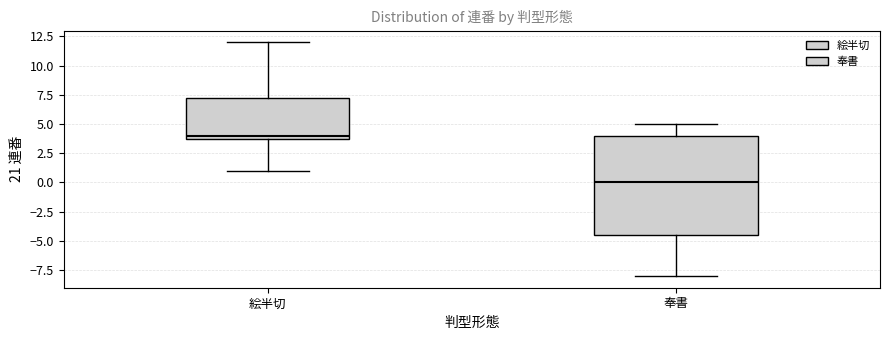

Reading left to right, transcribe this box plot: for each box, give where its median line is, the range the box spans, and where its two whiskers end, as read against the y-axis. The values are not printed on the chart, so give them approximately, as read against the axis.

絵半切: median 4.0 (just above the box's lower edge), box 4.0 to 7.5, whiskers 1.0 to 12.0
奉書: median 0.0, box -4.5 to 4.0, whiskers -8.0 to 5.0